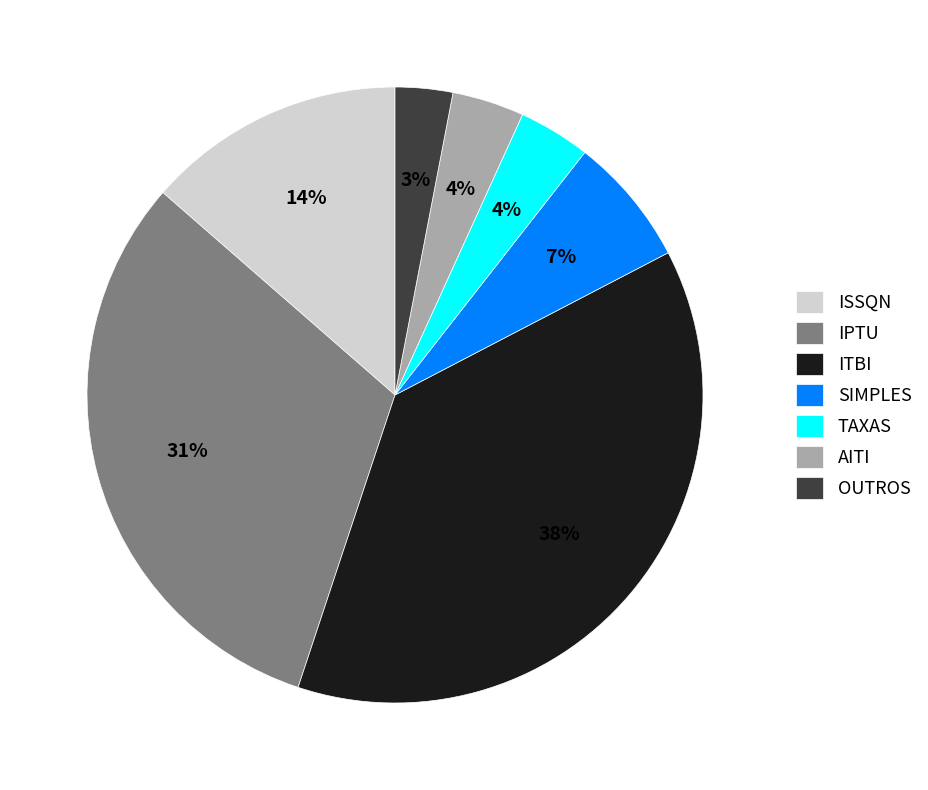

The ITBI slice represents 38% of the pie. True or false?

True